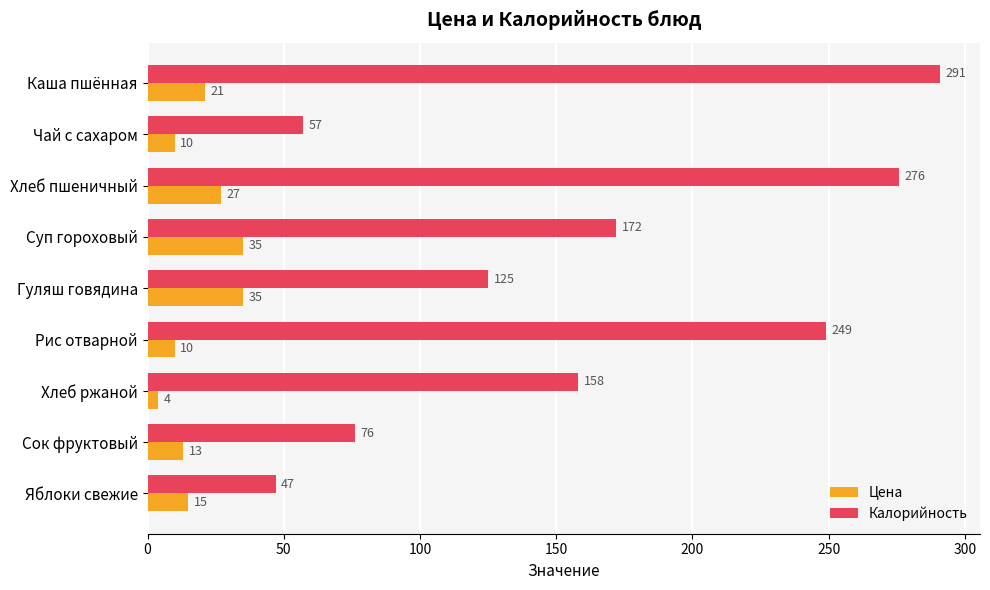

True or false: Цена has a value of 35 at Гуляш говядина.

True